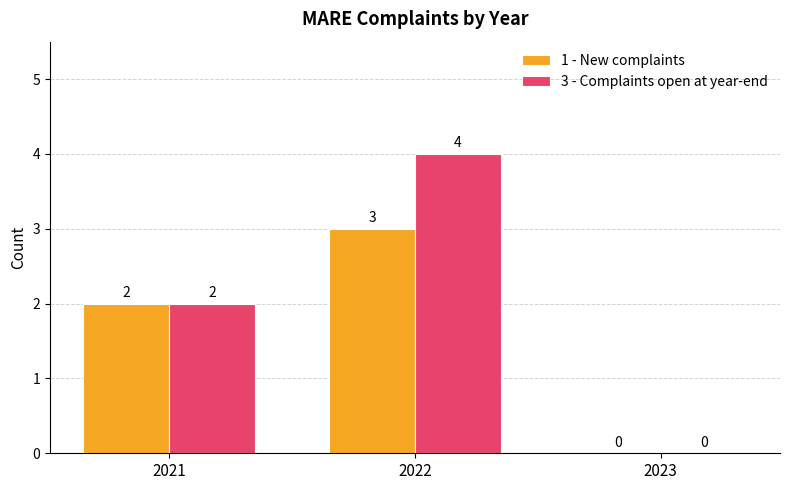

The value of 3 - Complaints open at year-end at 2021 is 2. True or false?

True